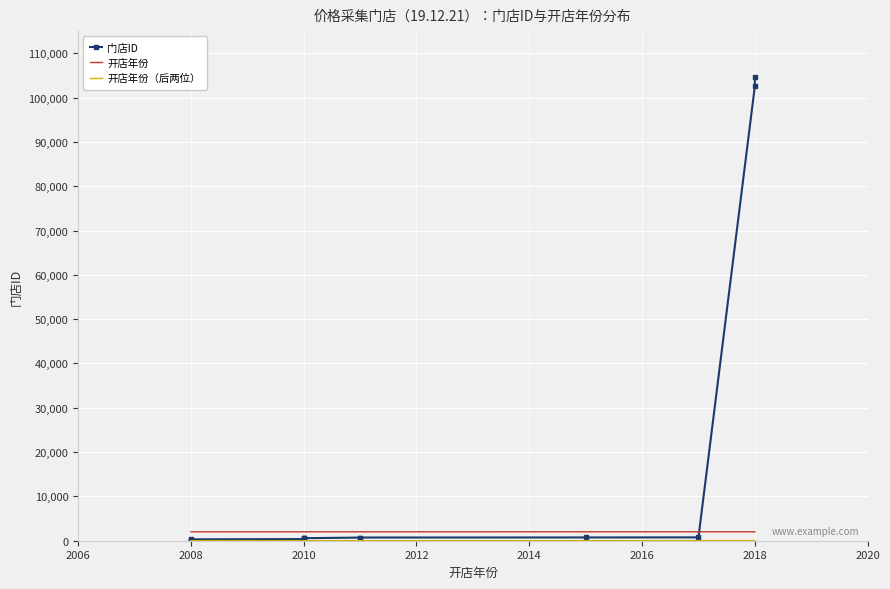

Between 2008 and 2010, which series saw the biggest shift?

门店ID